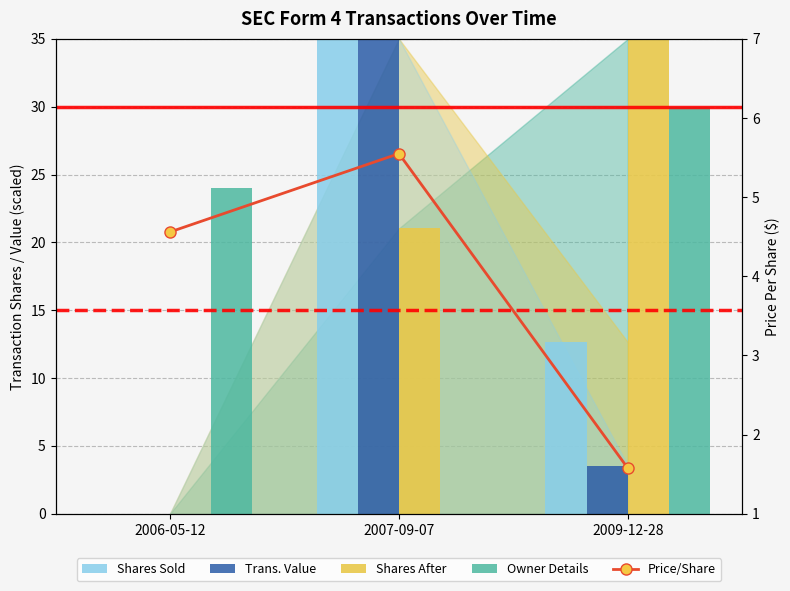

Reading left to right, what are all the values shown in this chart?

Shares Sold: 0.0	35.0	12.6
Trans. Value: 0.0	35.0	3.6
Shares After: 0.0	21.0	35.0
Owner Details: 24.0	0.0	30.0
Price/Share: 4.6	5.5	1.6